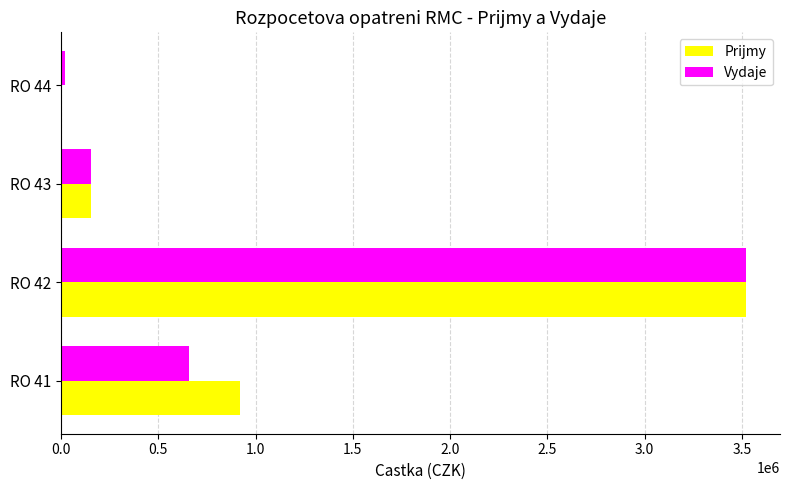

What is the average value of the Vydaje series?

1087200